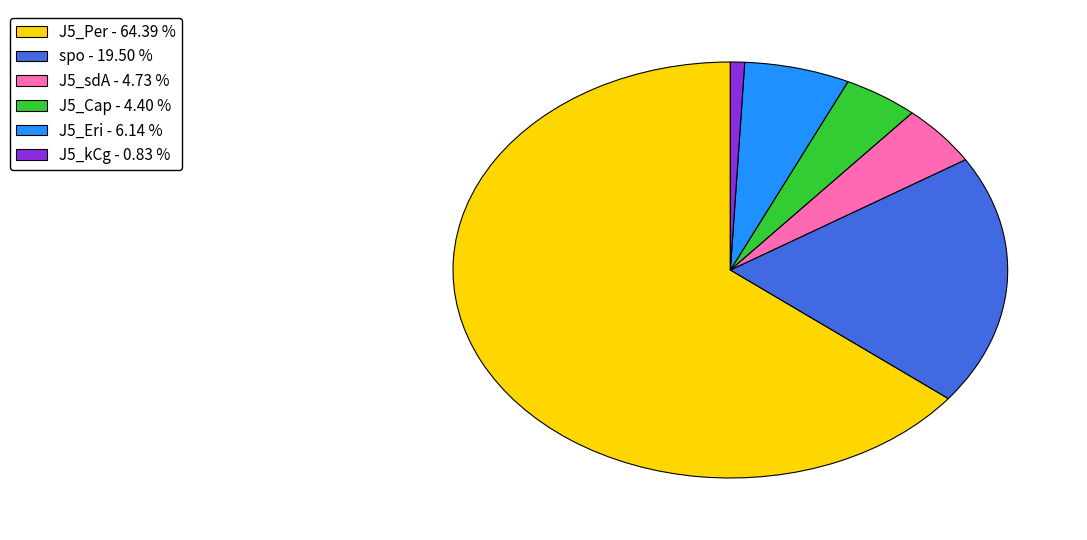

Which has a higher value, spo - 19.50 % or J5_kCg - 0.83 %?

spo - 19.50 %